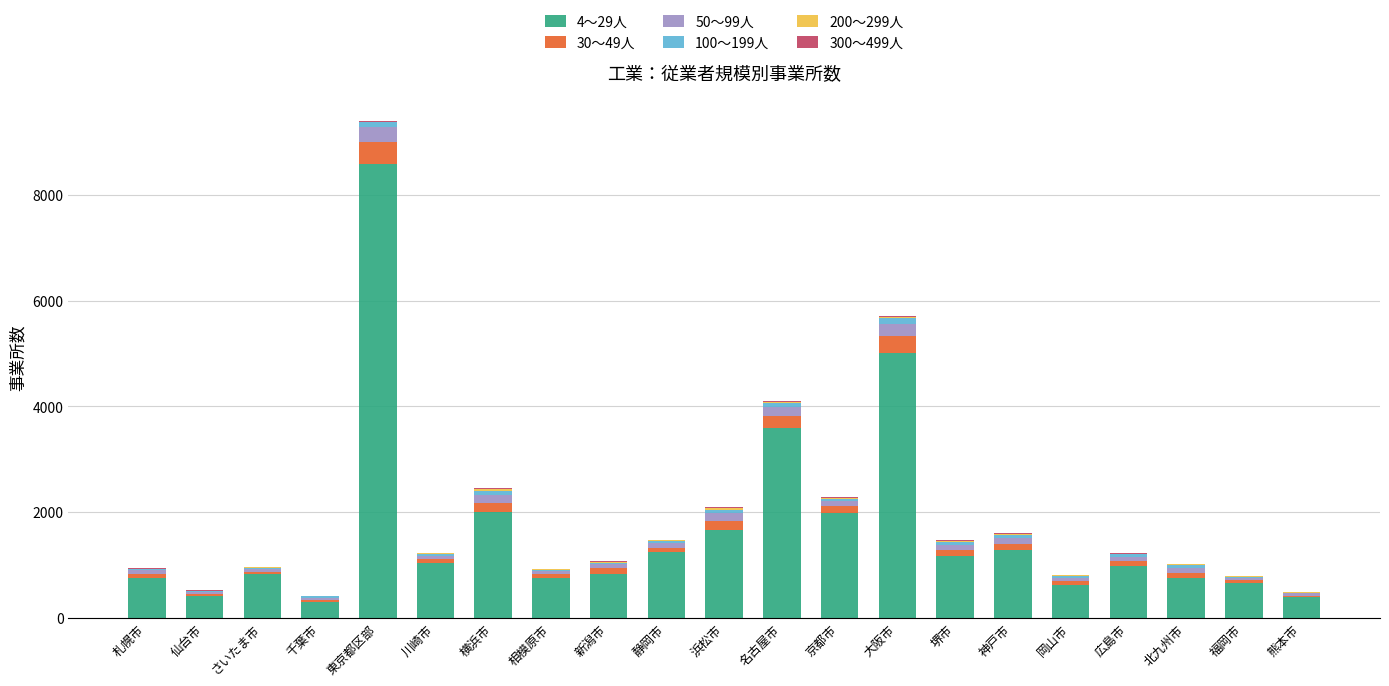

At which label does 4～29人 reach its peak?

東京都区部